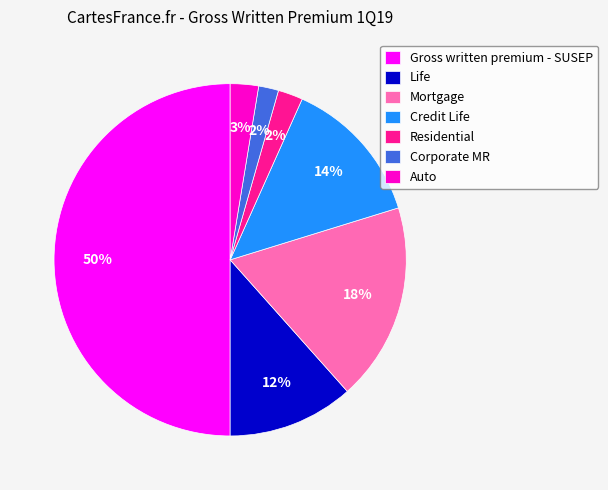

Approximately how many times larger is the value at Auto compared to Life?

0.2